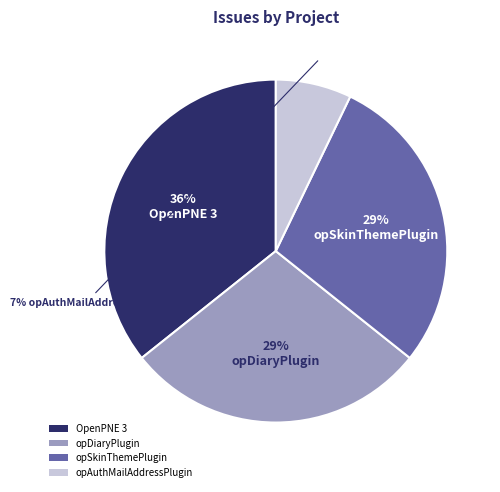

Combined, do opDiaryPlugin and OpenPNE 3 account for over 50%?

Yes